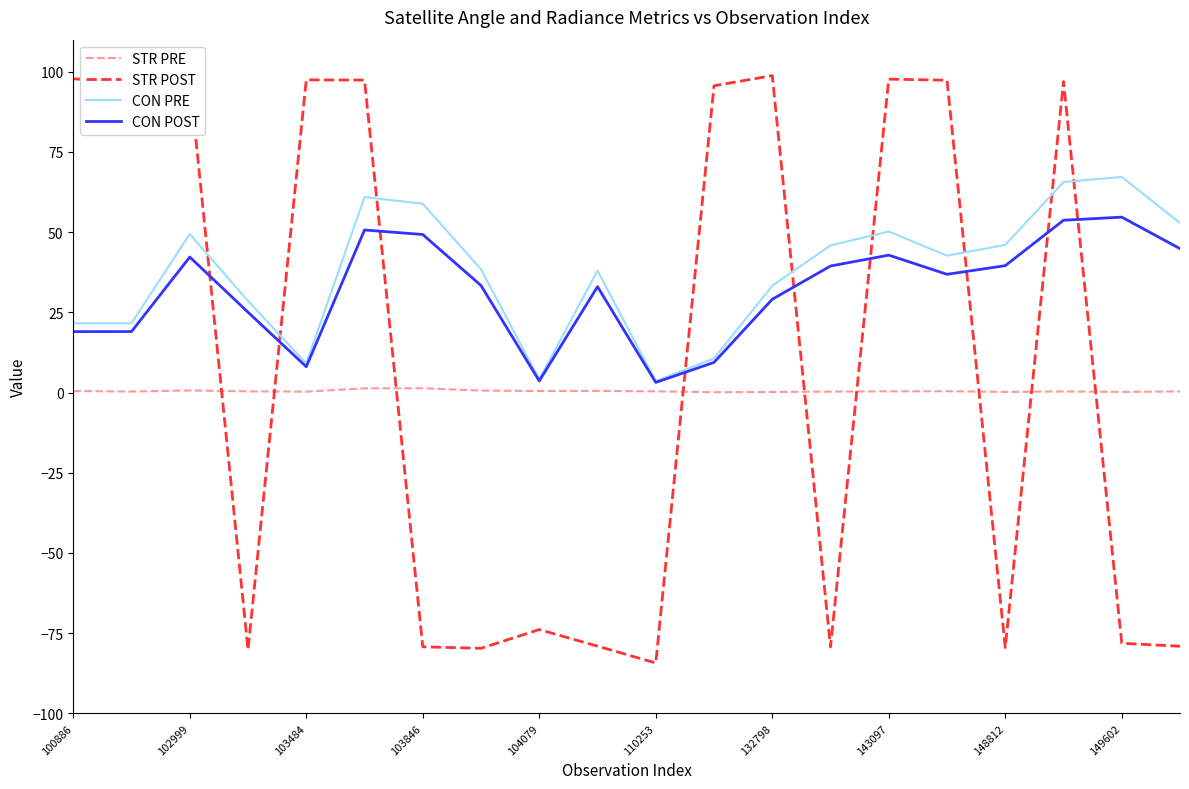

Which series ends up on top after the final intersection of STR POST and CON PRE?

CON PRE